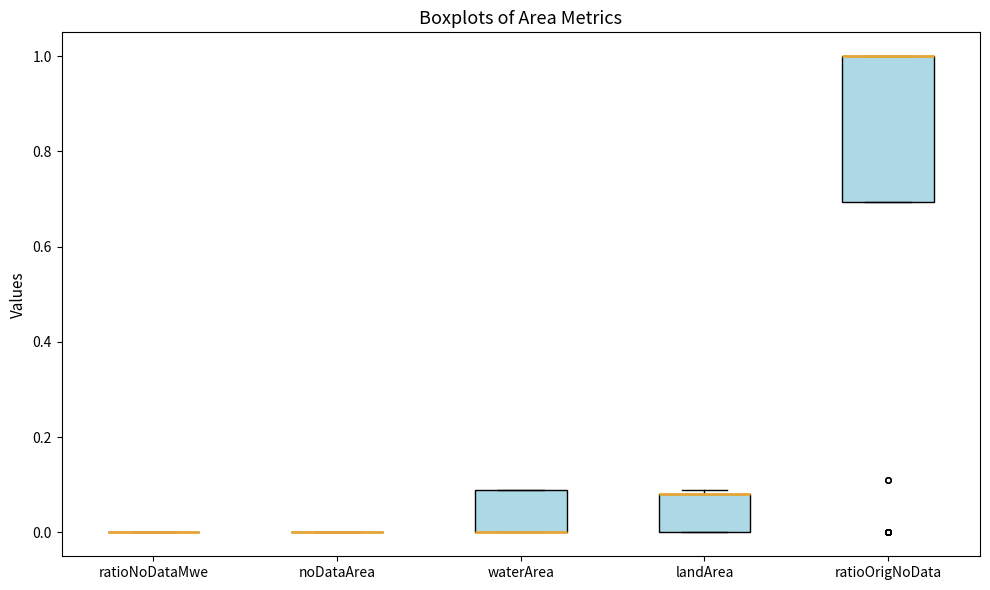

Reading left to right, transcribe this box plot: for each box, give where its median line is, the range the box spans, and where its two whiskers end, as read against the y-axis. The values are not printed on the chart, so give them approximately, as read against the axis.

ratioNoDataMwe: box collapsed to a line at 0.00, whiskers 0.00 to 0.00
noDataArea: box collapsed to a line at 0.00, whiskers 0.00 to 0.00
waterArea: median 0.00 (drawn on the box's lower edge), box 0.00 to 0.10, whiskers 0.00 to 0.10
landArea: median 0.08 (drawn on the box's upper edge), box 0.00 to 0.08, whiskers 0.00 to 0.10
ratioOrigNoData: median 1.00 (drawn on the box's upper edge), box 0.70 to 1.00, whiskers 0.70 to 1.00